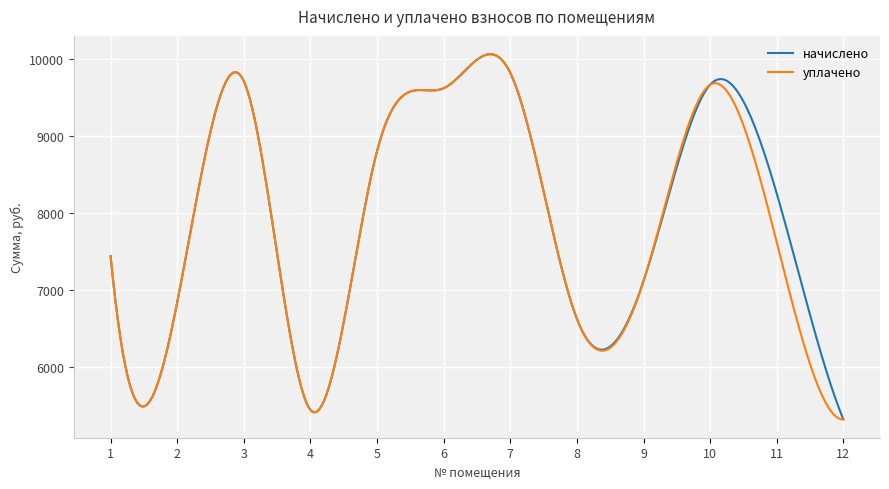

What is the minimum value shown in the chart?

5314.6